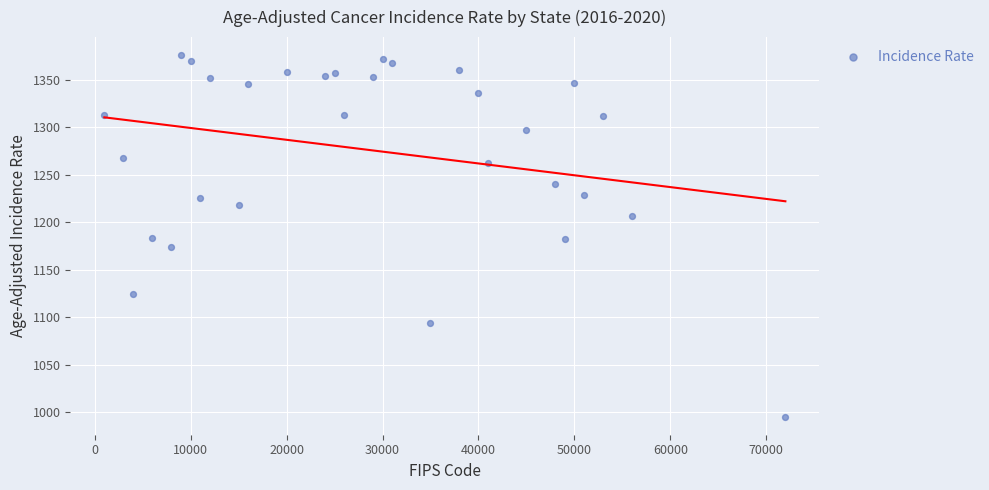

What is the range of X values (max minus min)?

71001.0